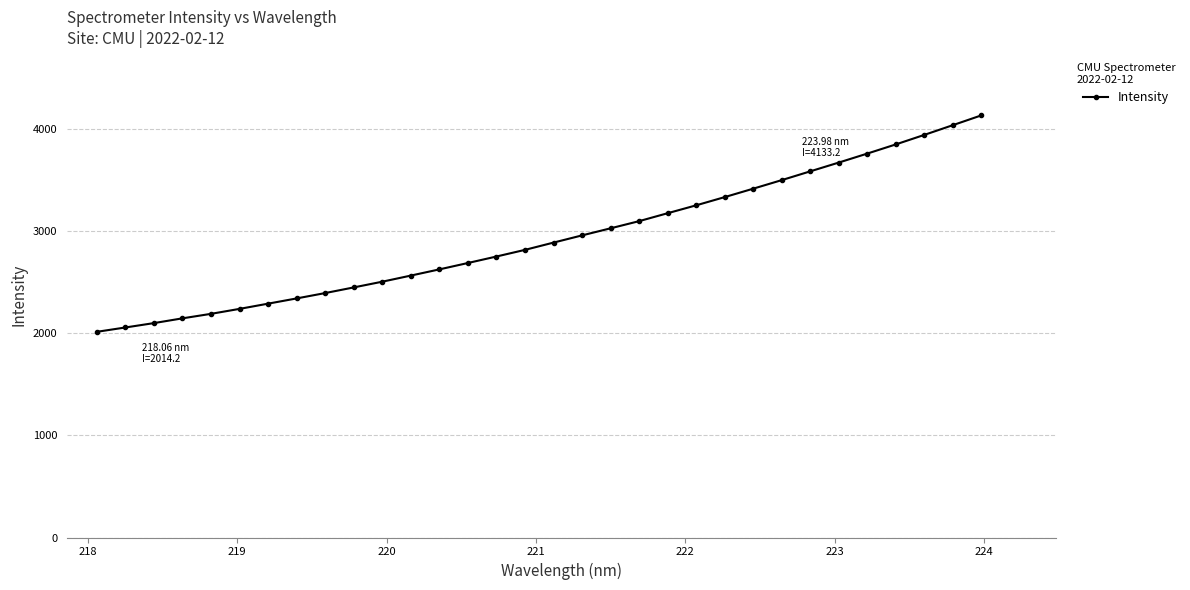

What is the maximum value shown in the chart?

4133.2